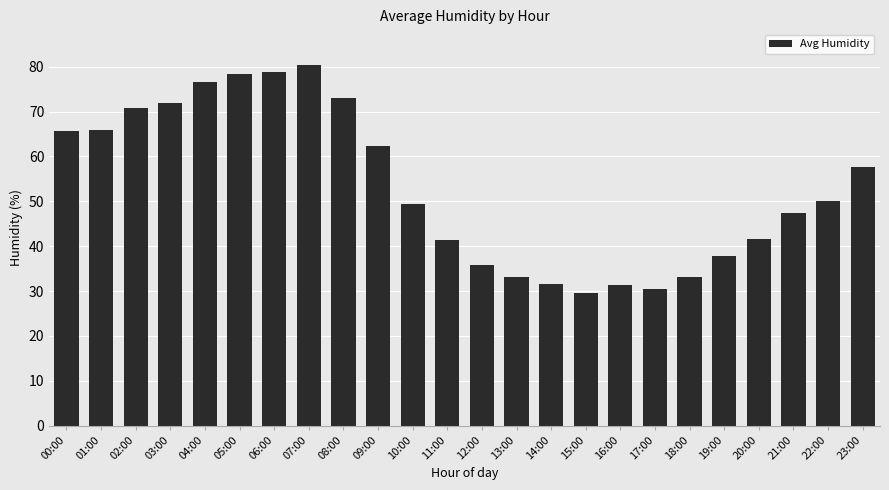

What is the minimum value shown in the chart?

29.5